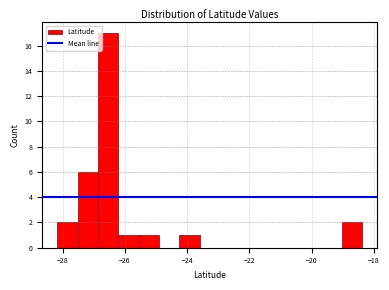

Read against the x-axis, roughly where is the centre of the tallest bar?

-26.6